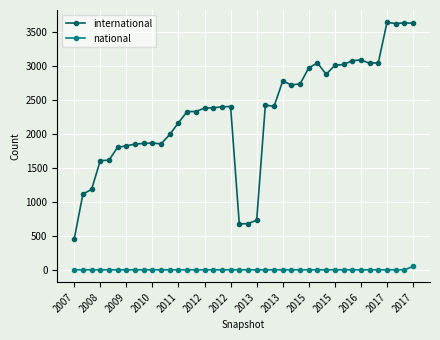

Count the number of categories in the chart.

40